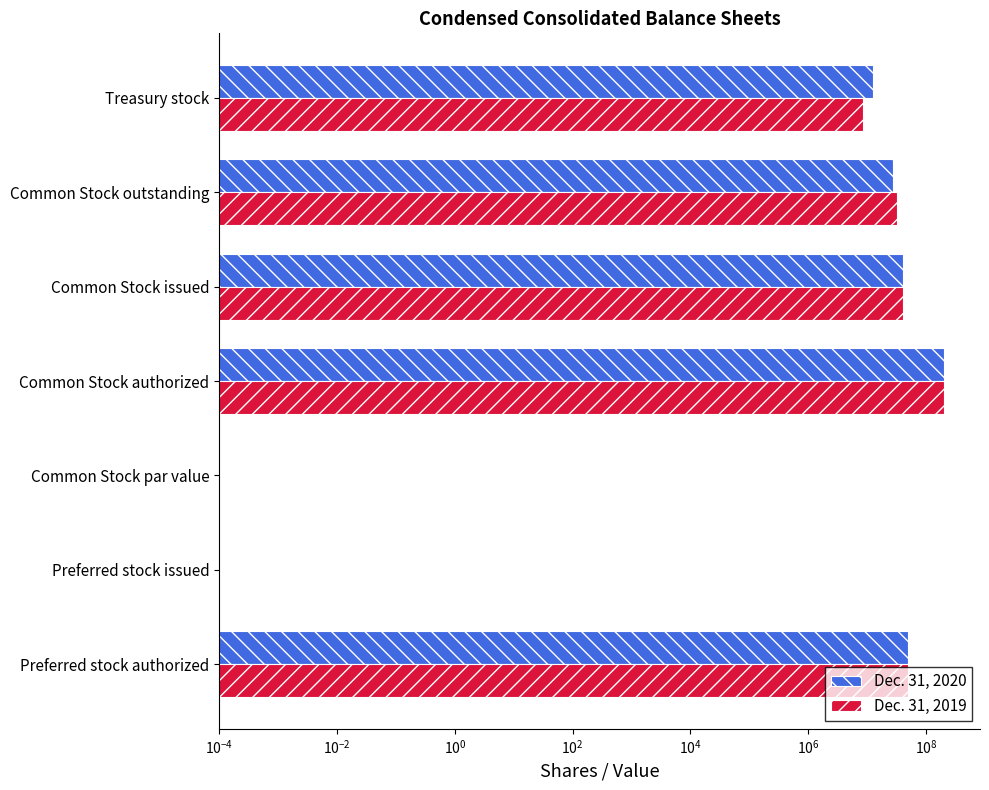

Reading right to left, transcribe all the data shown in this chart.

Dec. 31, 2020: 12577408.0	27878060.0	40455468.0	200000000.0	0.0	0.0	50000000.0
Dec. 31, 2019: 8550000.0	31750106.0	40455468.0	200000000.0	0.0	0.0	50000000.0